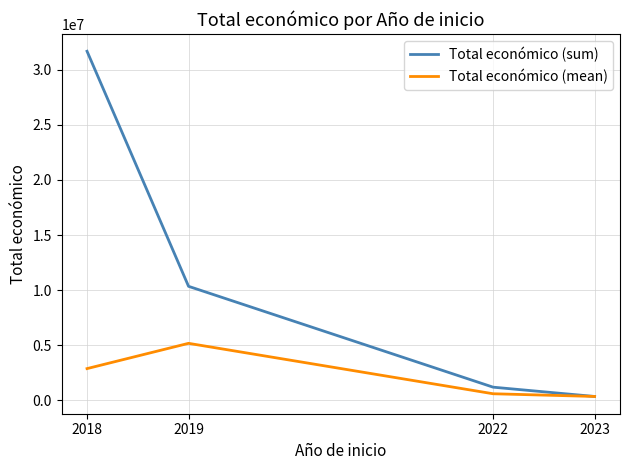

At which label does Total económico (sum) reach its peak?

2018